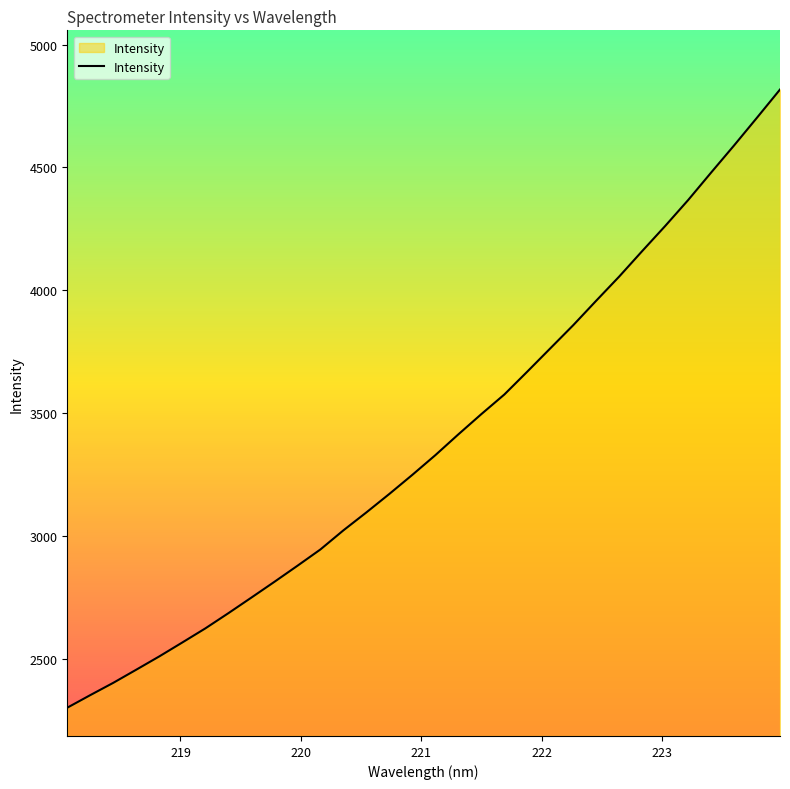

What is the difference between the maximum and minimum values?

2515.5